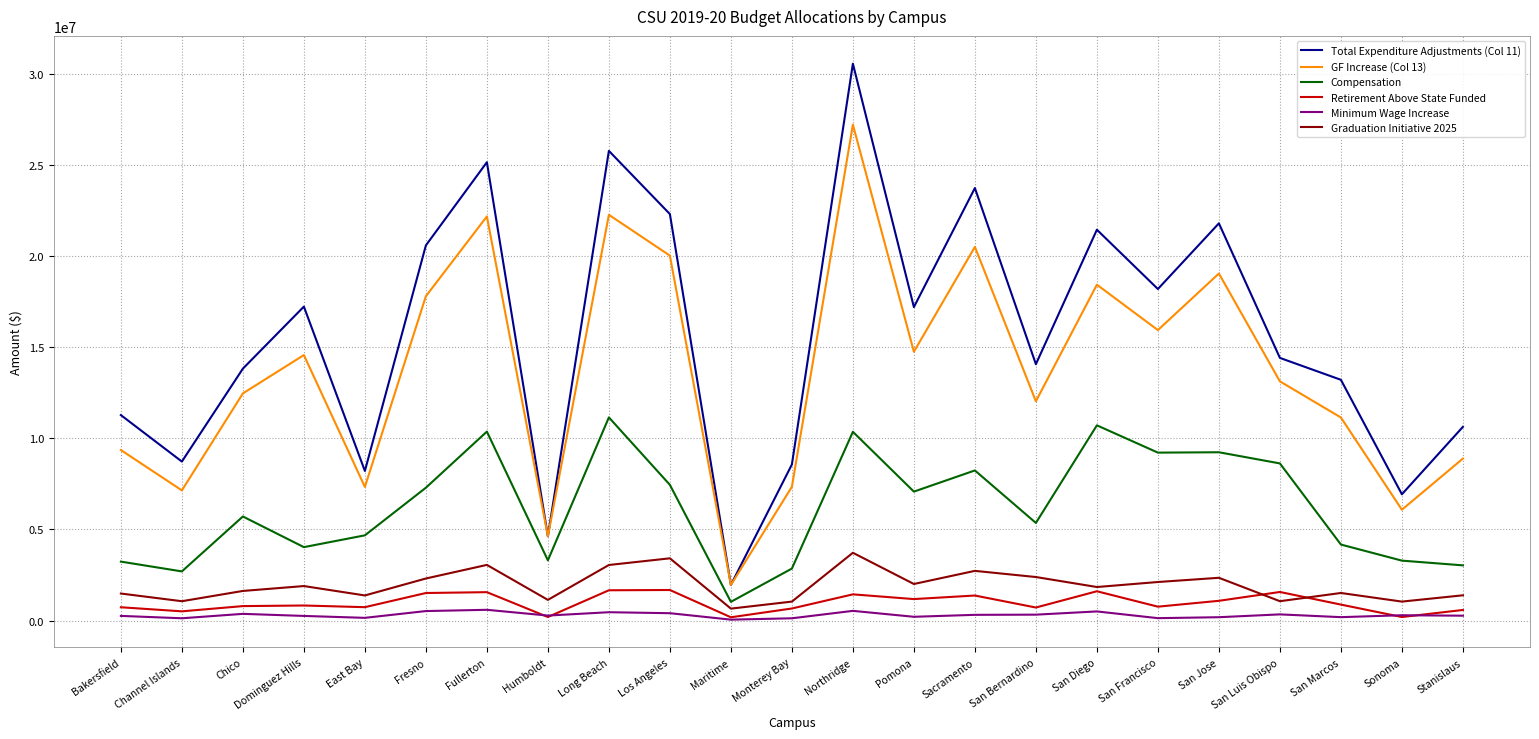

What is the total value across all series at Los Angeles?

55273200